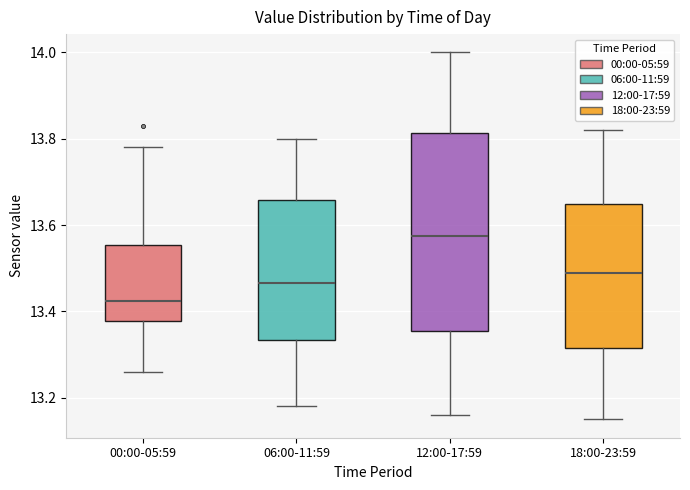

Which box is the tallest, from its lower edge to its upper edge?

12:00-17:59